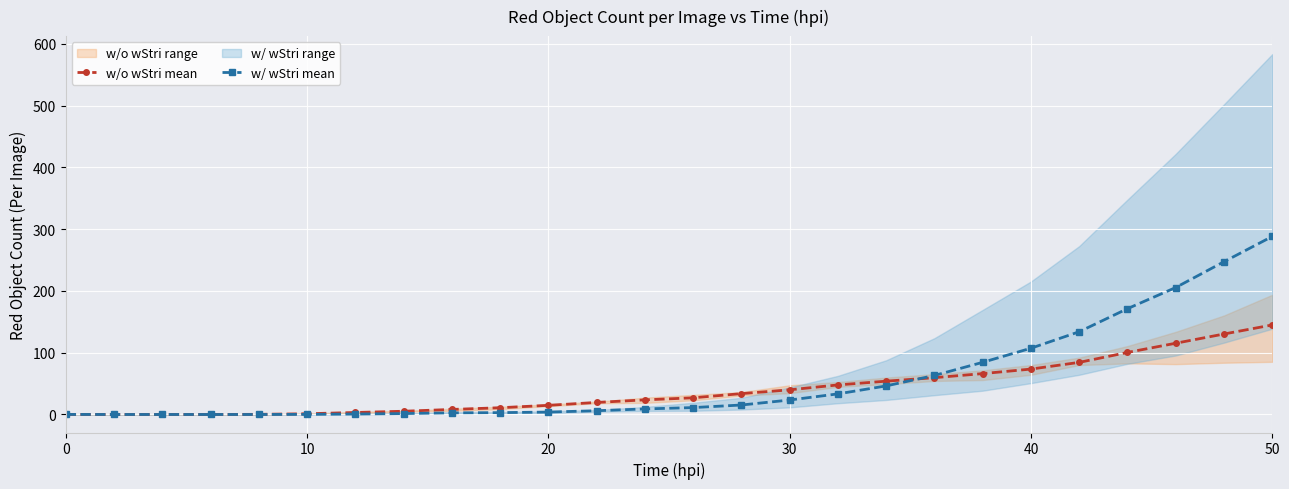

True or false: w/ wStri mean has a value of 0.1 at 0.

True